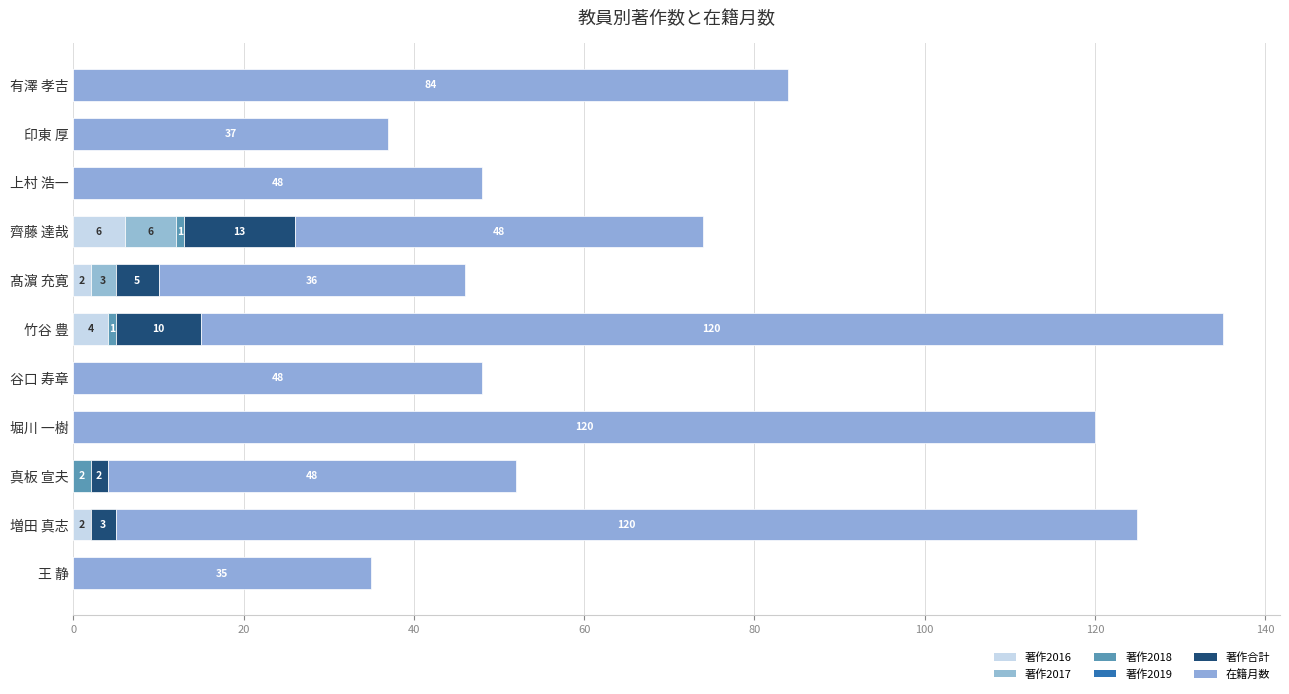

Count the number of categories in the chart.

11